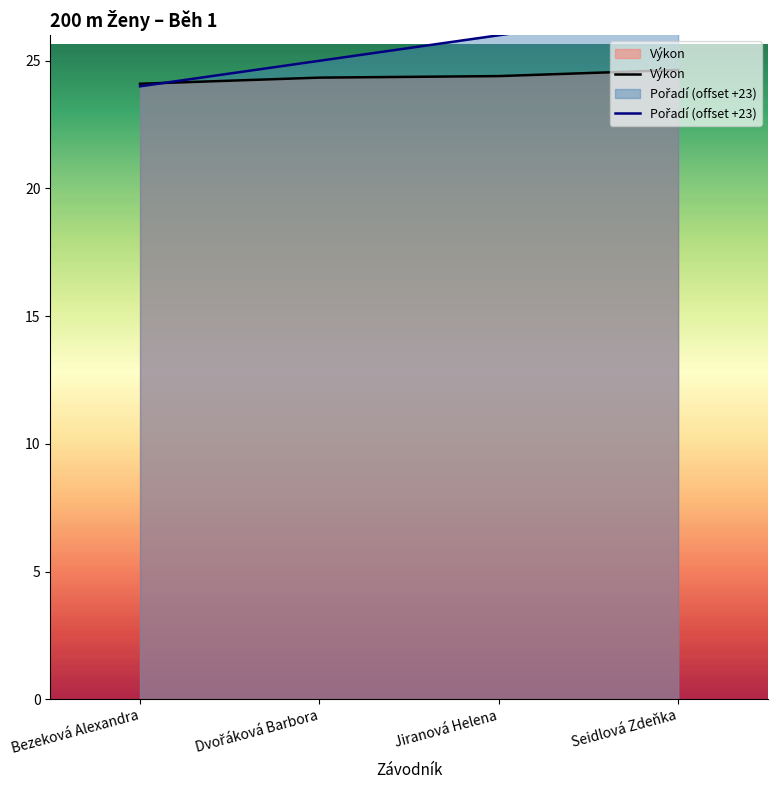

Which series changed the most between Jiranová Helena and Seidlová Zdeňka?

Pořadí (offset +23)